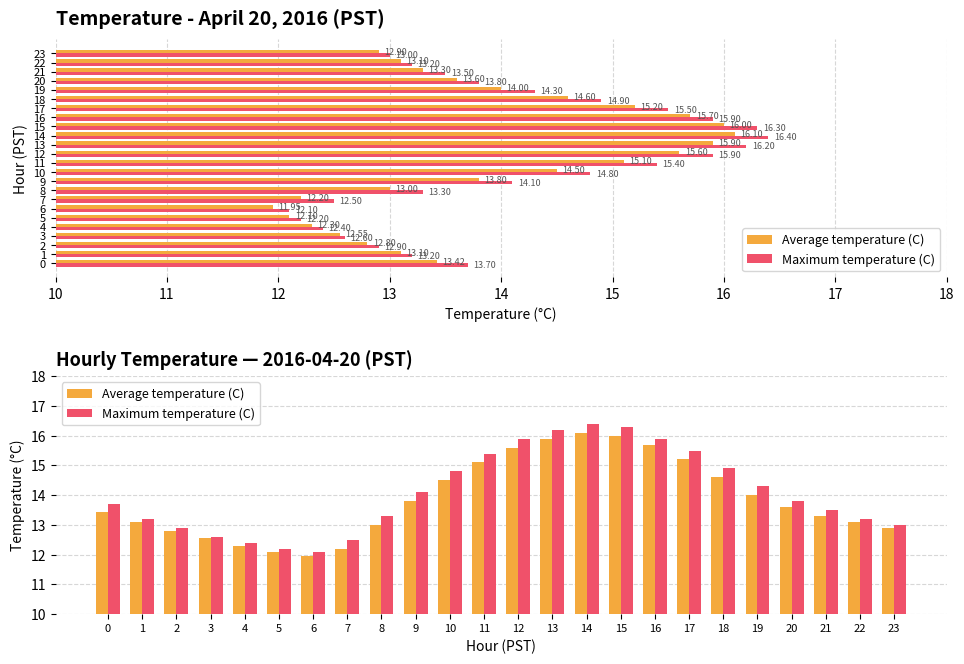

What is the sum of all Average temperature (C) values?

332.8